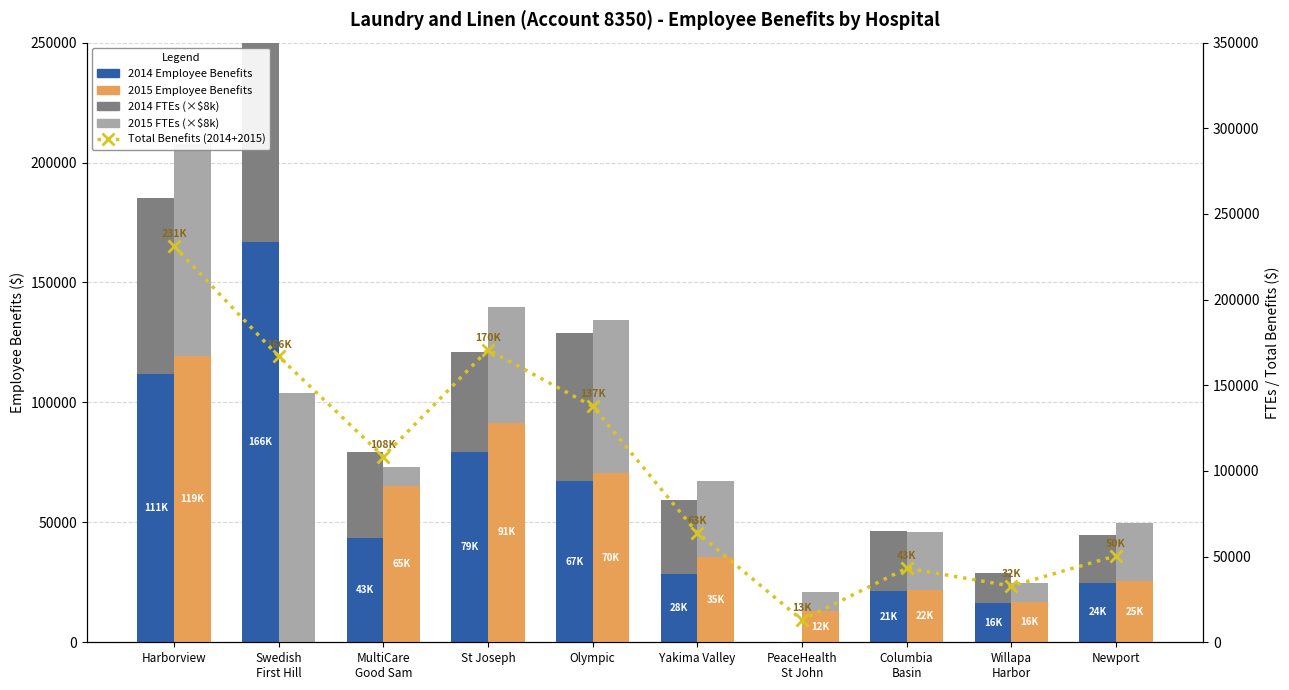

Rank the series at Harborview from highest to lowest value.

Total Benefits (2014+2015), 2015 Employee Benefits, 2014 Employee Benefits, 2015 FTEs (scaled), 2014 FTEs (scaled)